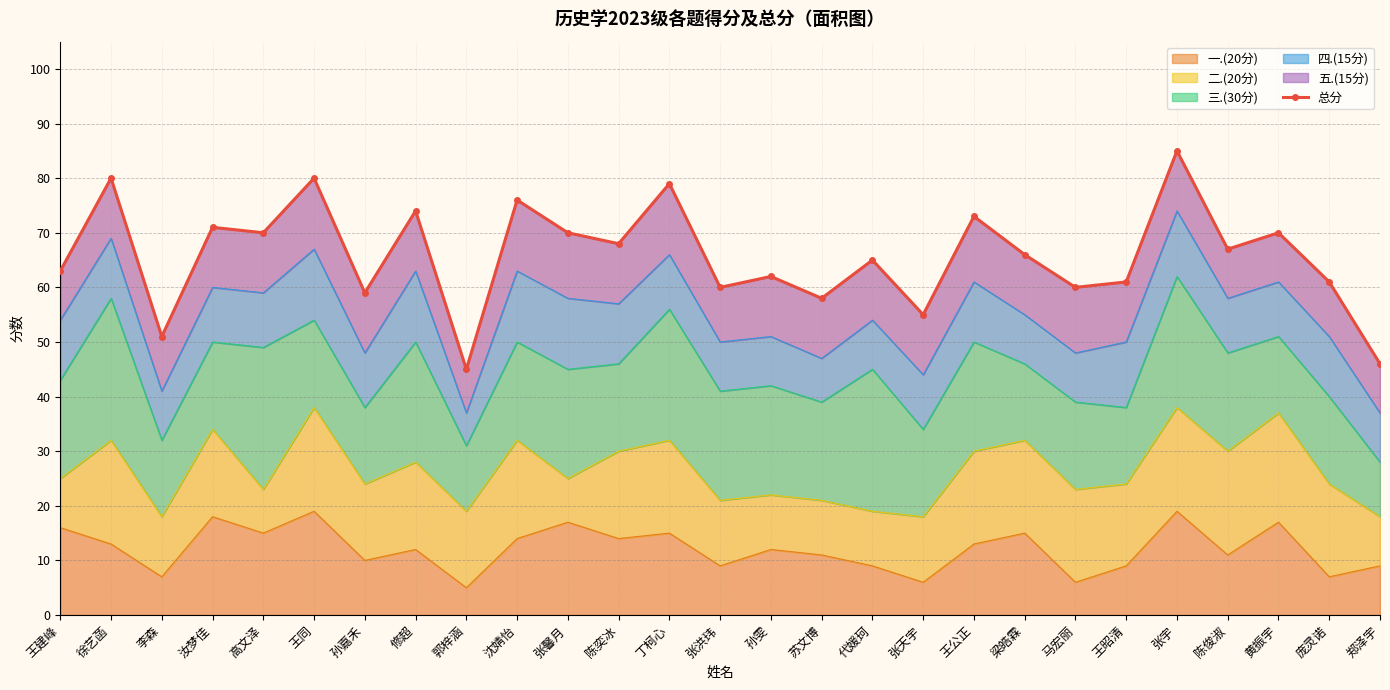

Reading right to left, extract all data points from this chart.

46	61	70	67	85	61	60	66	73	55	65	58	62	60	79	68	70	76	45	74	59	80	70	71	51	80	63